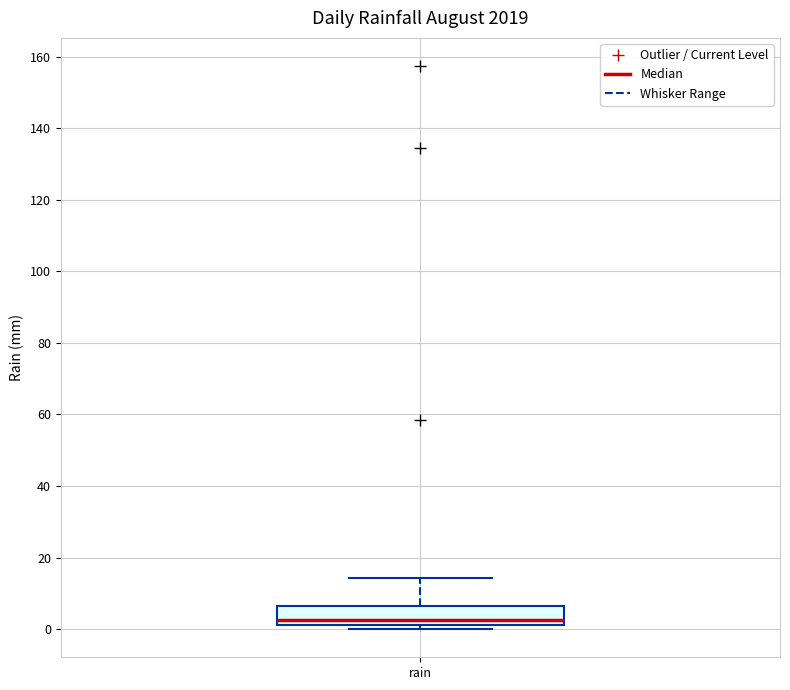

Where is the upper edge of the box for rain on the y-axis? The values are not printed on the chart, so give them approximately, as read against the axis.

6